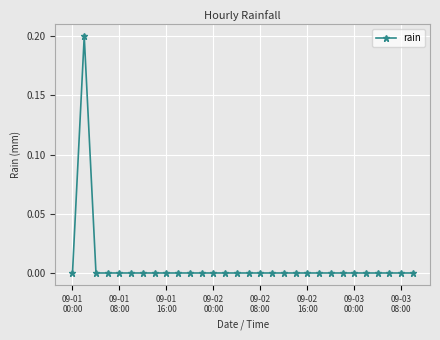

True or false: there are more than 0 points higher than both neighbors.

True